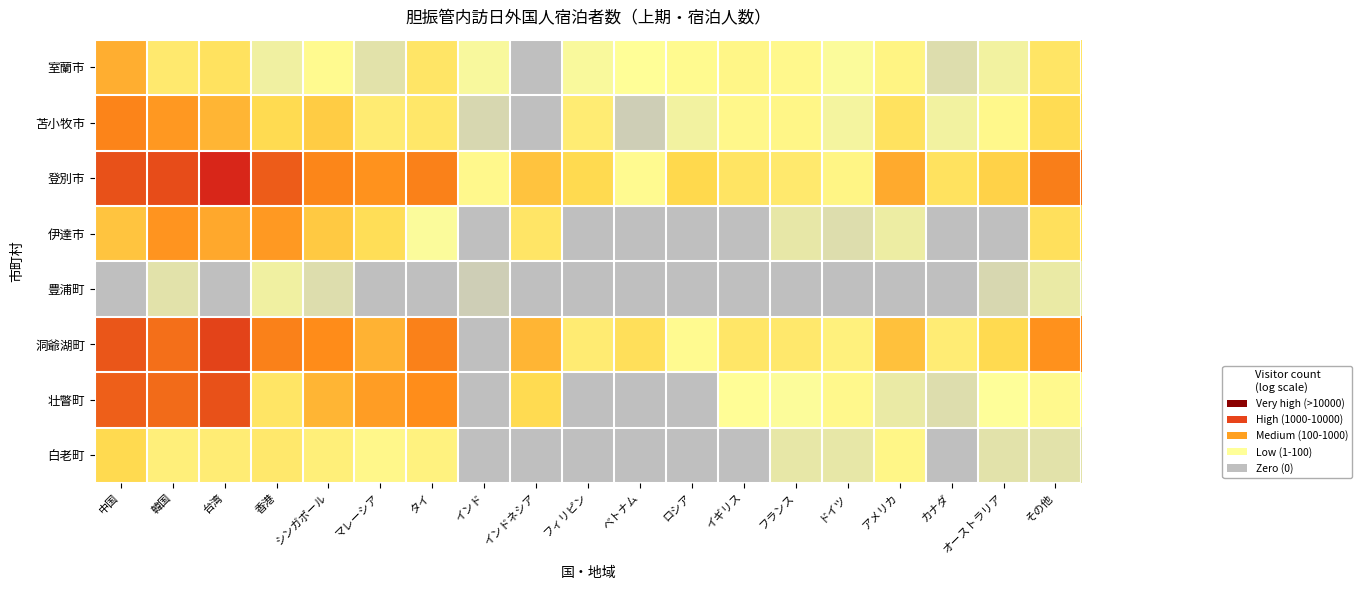

Rank the series at ベトナム from lowest to highest value.

伊達市, 豊浦町, 壮瞥町, 白老町, 苫小牧市, 室蘭市, 登別市, 洞爺湖町